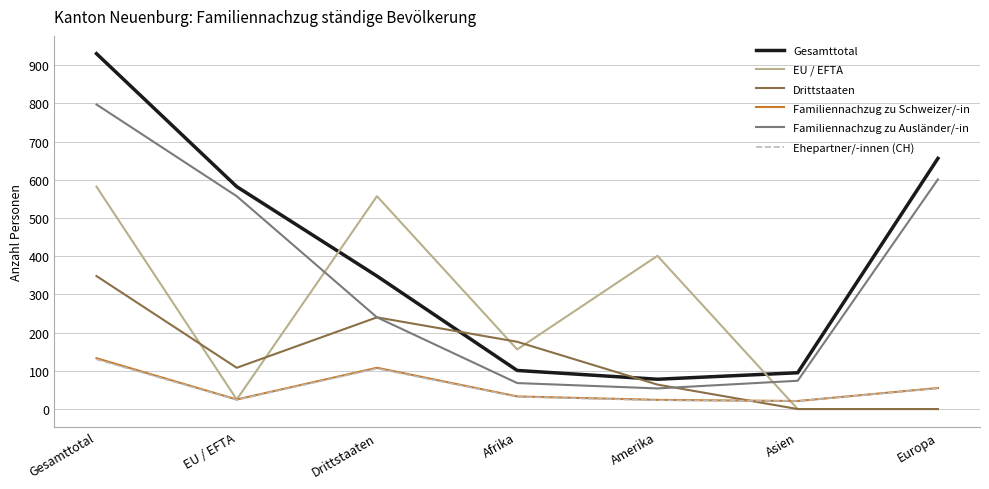

True or false: EU / EFTA has a value of 582 at Gesamttotal.

True